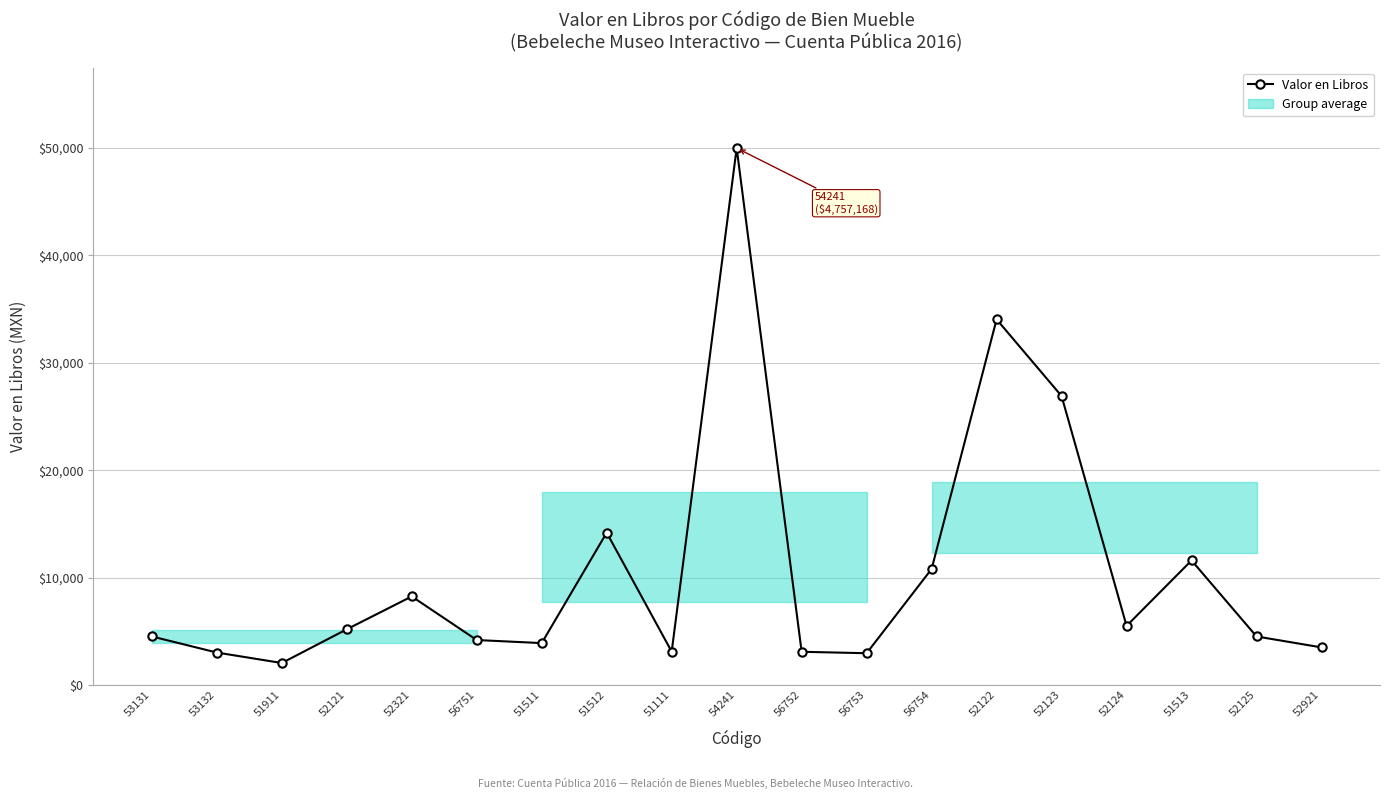

Rank the categories by value from lowest to highest.

51911, 56753, 53132, 56752, 51111, 52921, 51511, 56751, 53131, 52125, 52121, 52124, 52321, 56754, 51513, 51512, 52123, 52122, 54241